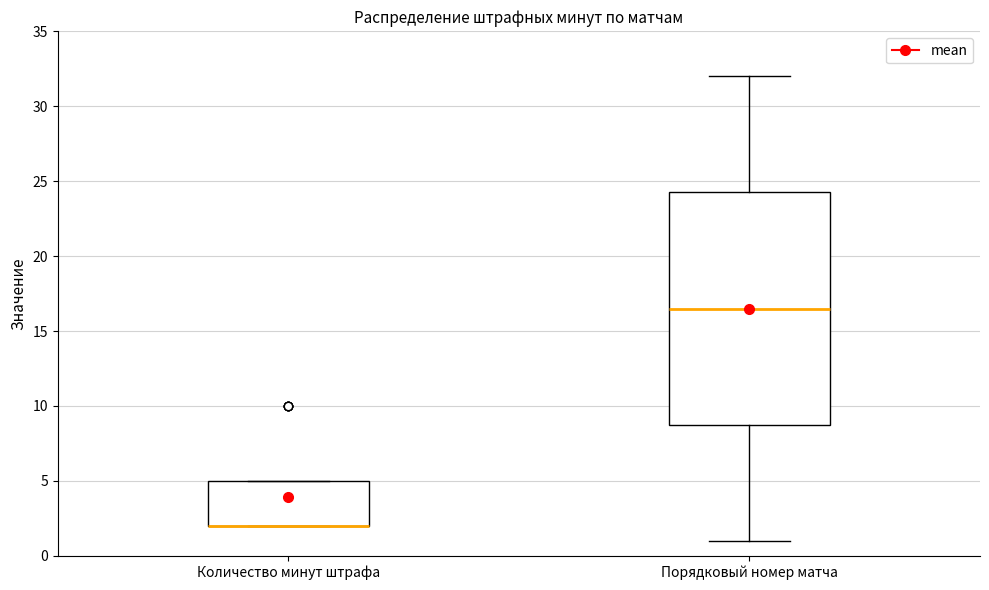

Comparing the boxes themselves (not the whiskers), which one is the tallest?

Порядковый номер матча